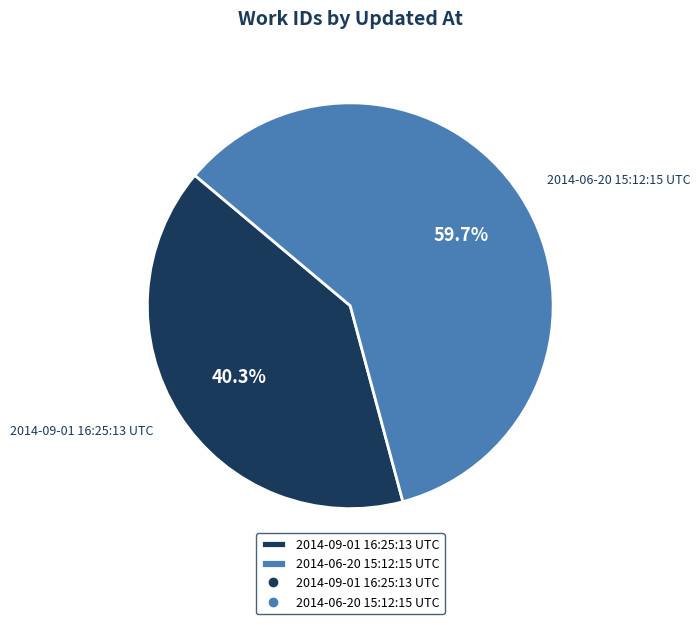

What percentage is NOT represented by 2014-06-20 15:12:15 UTC?

40.3%